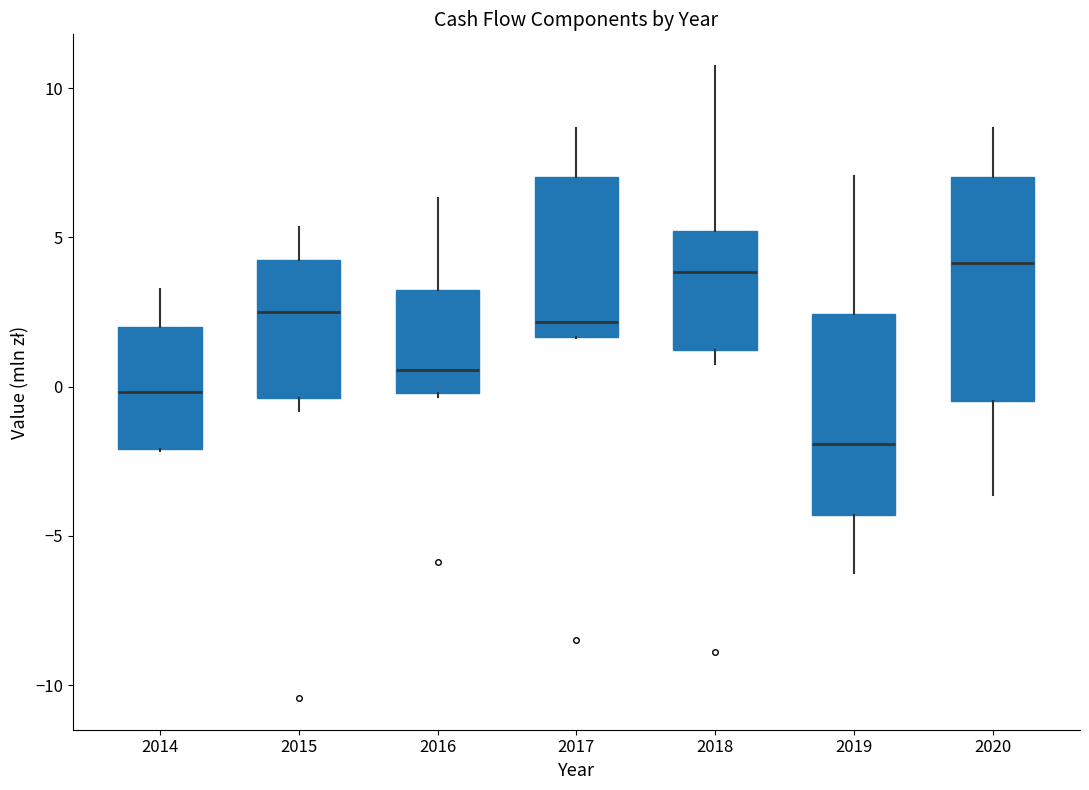

Which box is the tallest, from its lower edge to its upper edge?

2020